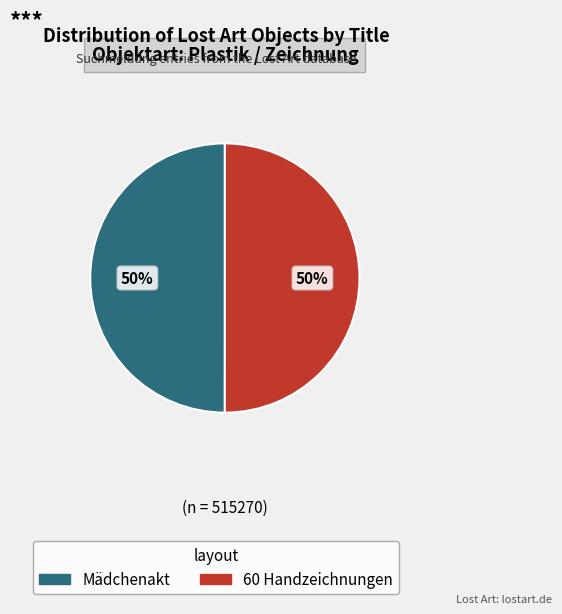

Approximately how many times larger is the value at 60 Handzeichnungen compared to Mädchenakt?

1.0